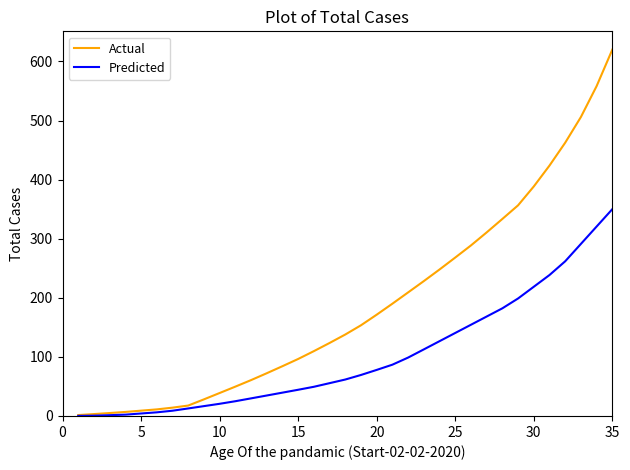

Which series has the largest range (max minus min)?

Actual